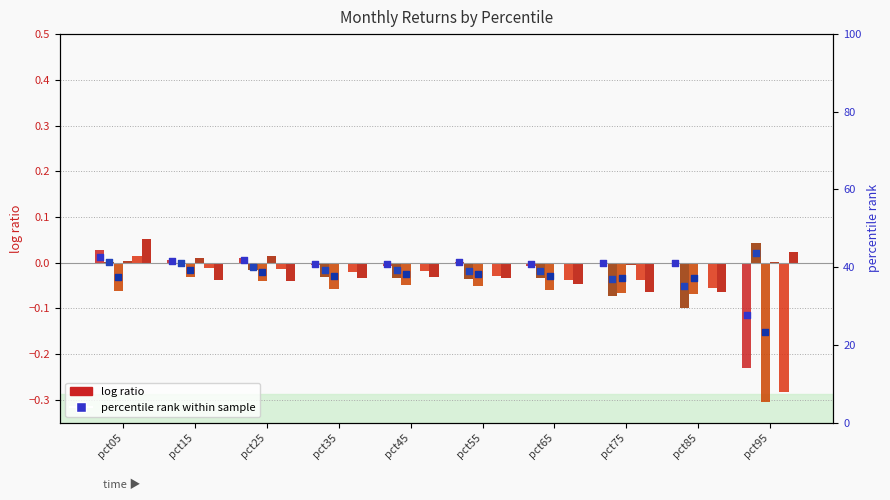

What is the total value across all series at pct95?

-0.8